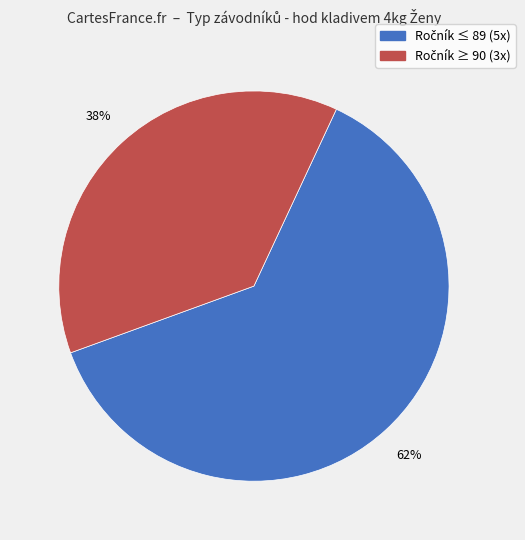

To the nearest percent, what is the average slice percentage?

50%